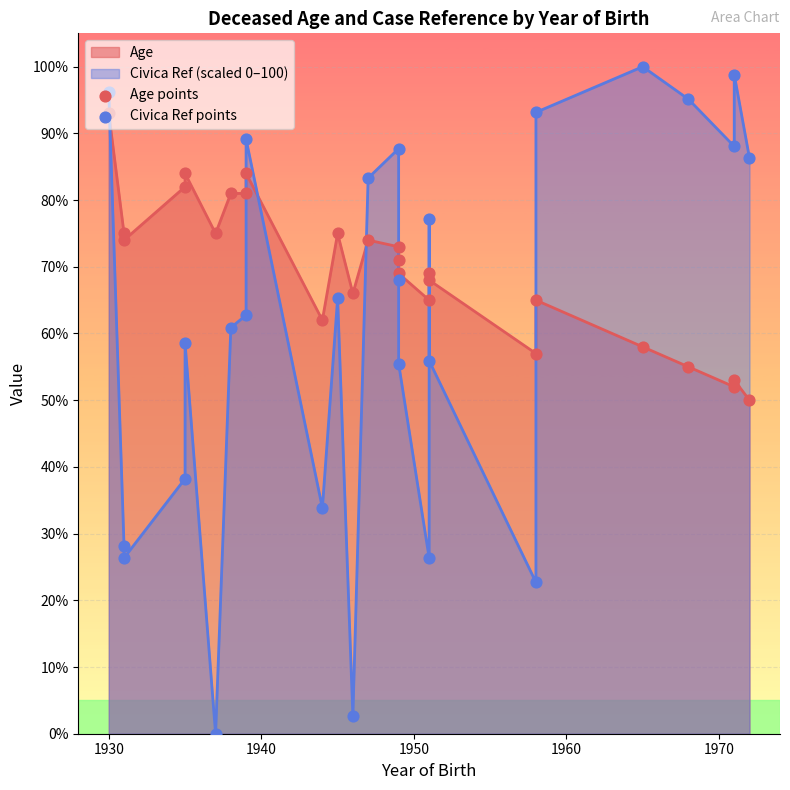

At how many categories does at least one series exceed 44?

26